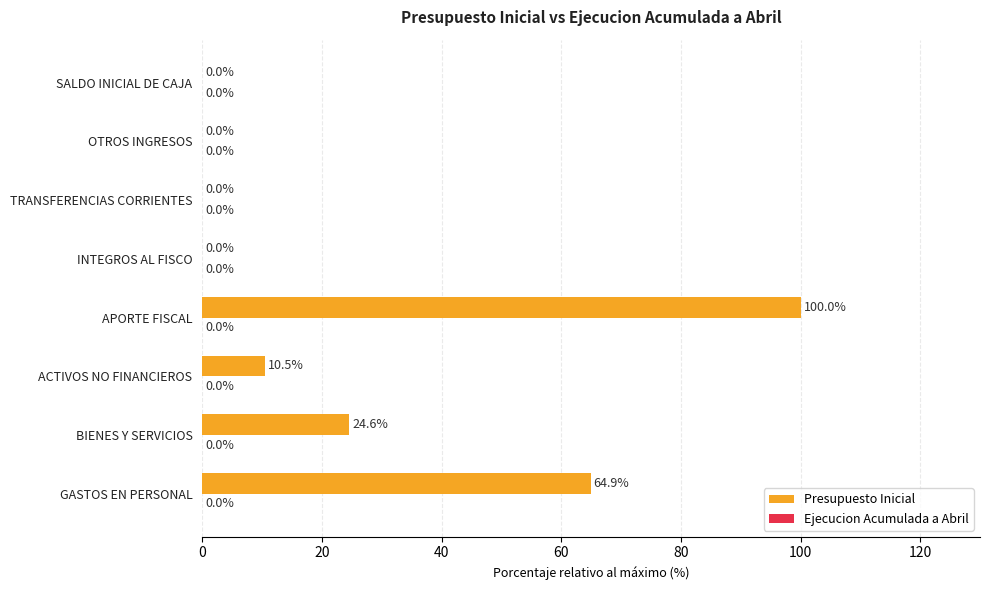

At which label is the value closest to 50?

GASTOS EN PERSONAL